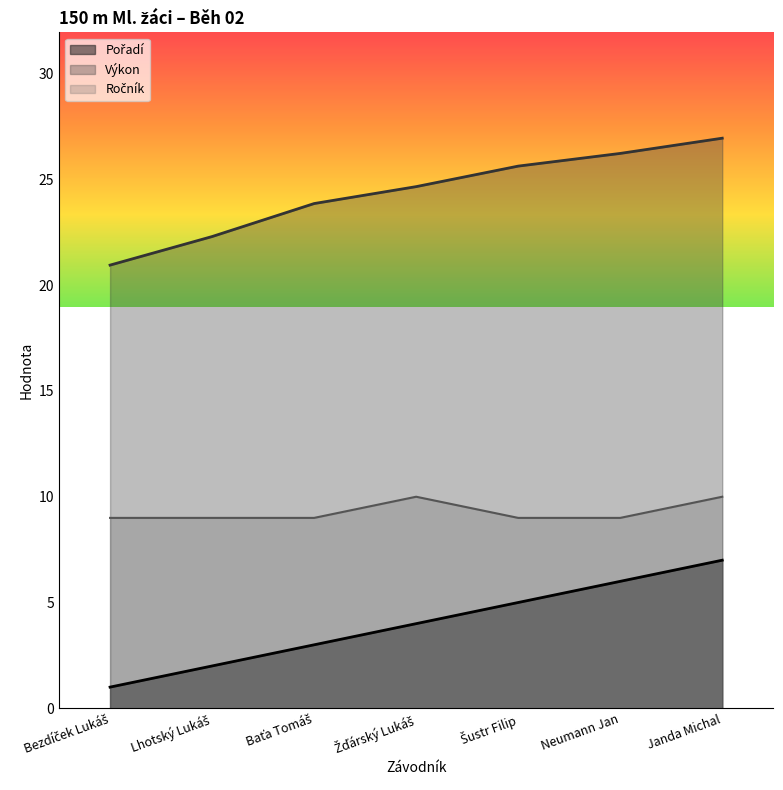

Does the chart have visible grid lines?

No